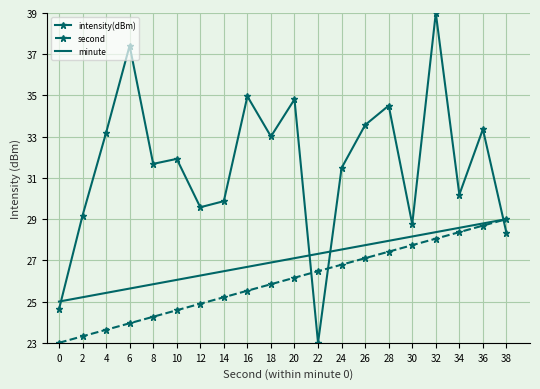

Where does the minute series first go above 27?

20